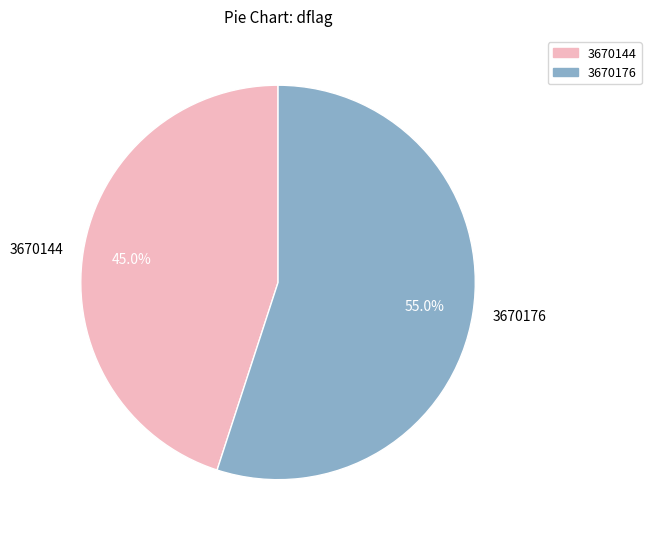

What is the majority slice?

3670176